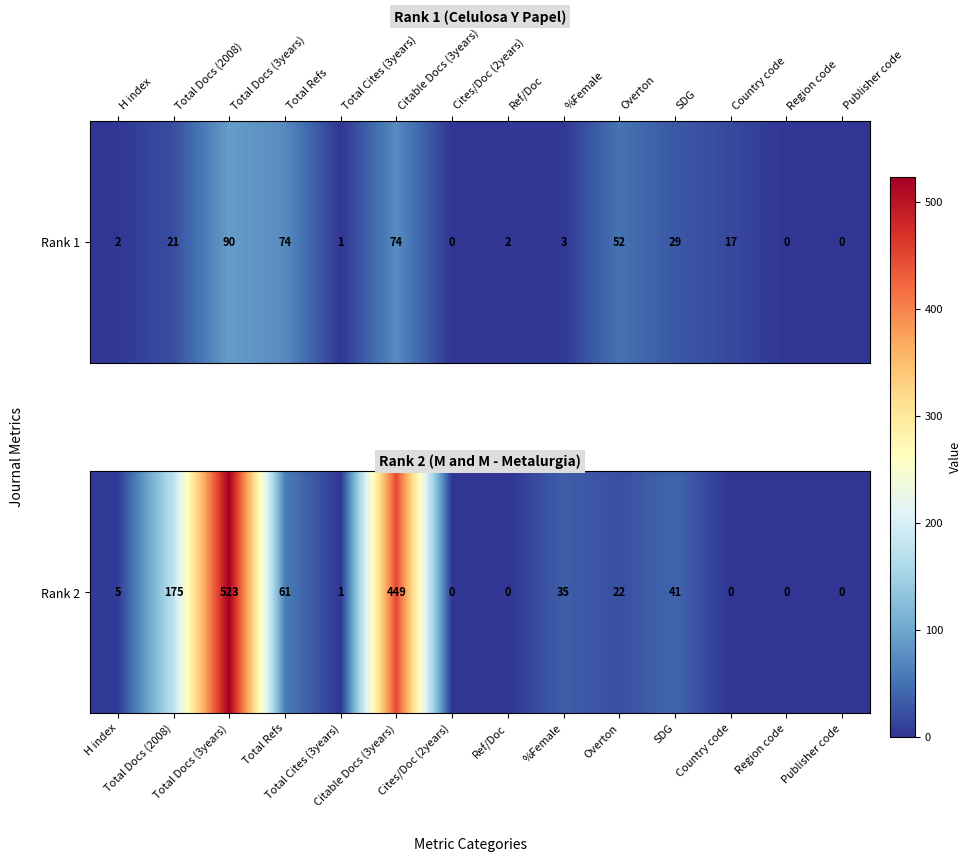

Between Total Docs (2008) and Ref/Doc, which is larger?

Total Docs (2008)